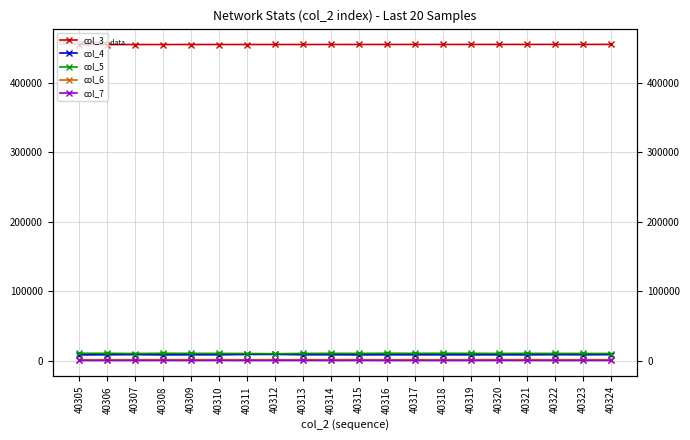

Rank the categories by col_4 value from lowest to highest.

40305, 40308, 40315, 40321, 40320, 40319, 40310, 40317, 40318, 40323, 40316, 40306, 40309, 40313, 40314, 40324, 40322, 40307, 40311, 40312